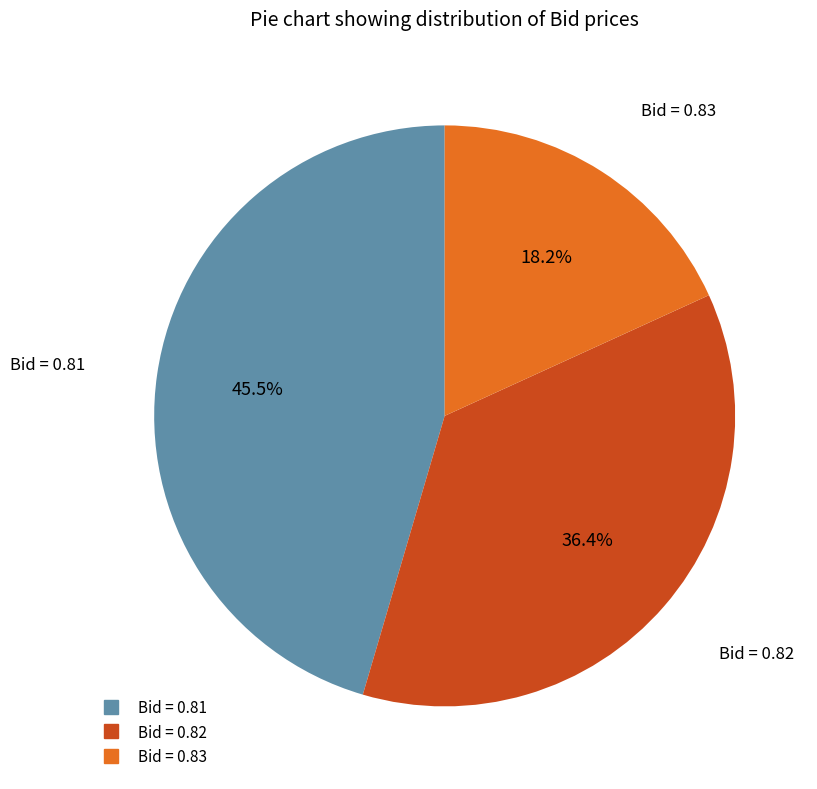

Is there a majority slice in this chart?

No